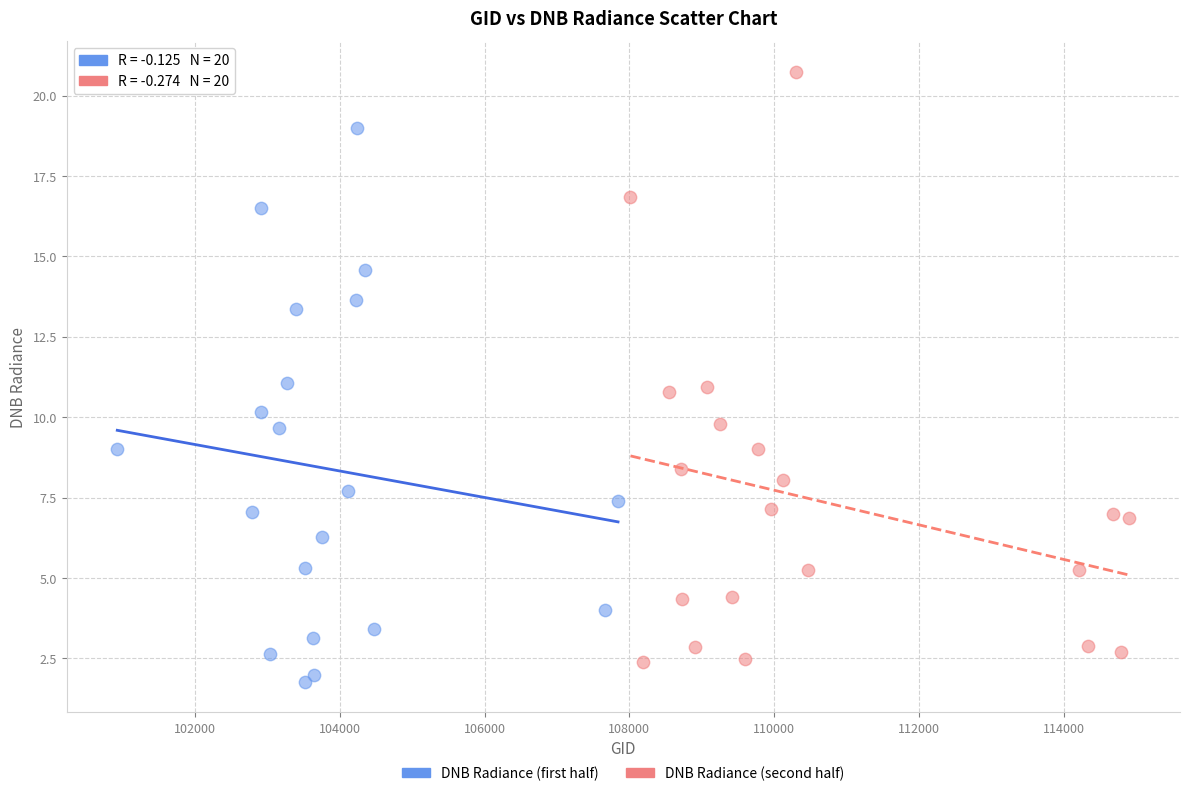

Which series reaches the maximum Y coordinate?

DNB Radiance (second half)